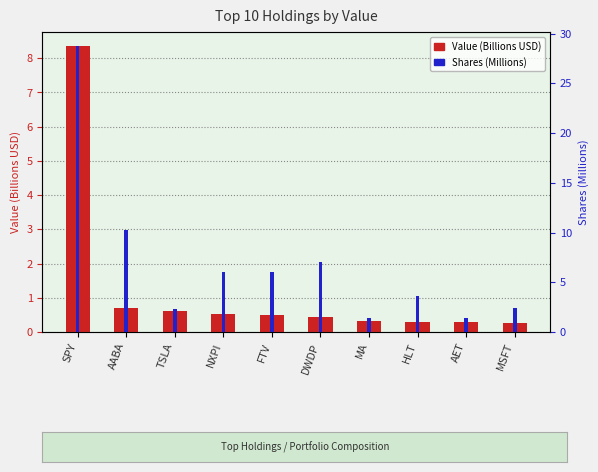

What are all the series names shown in the legend?

Value (Billions USD), Shares (Millions)